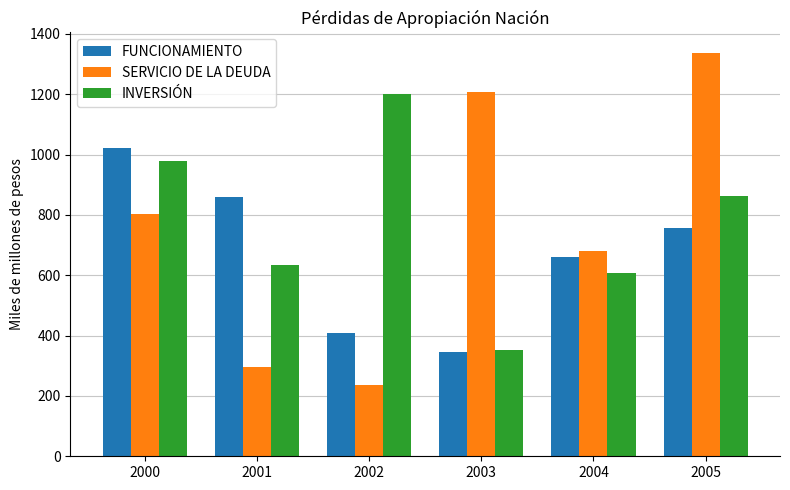

How many values in the INVERSIÓN series are below 862?

3